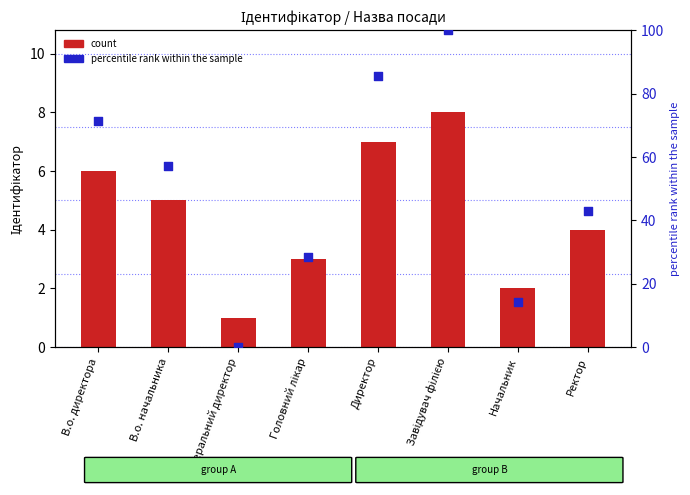

Which series reaches the maximum Y coordinate?

percentile rank within the sample